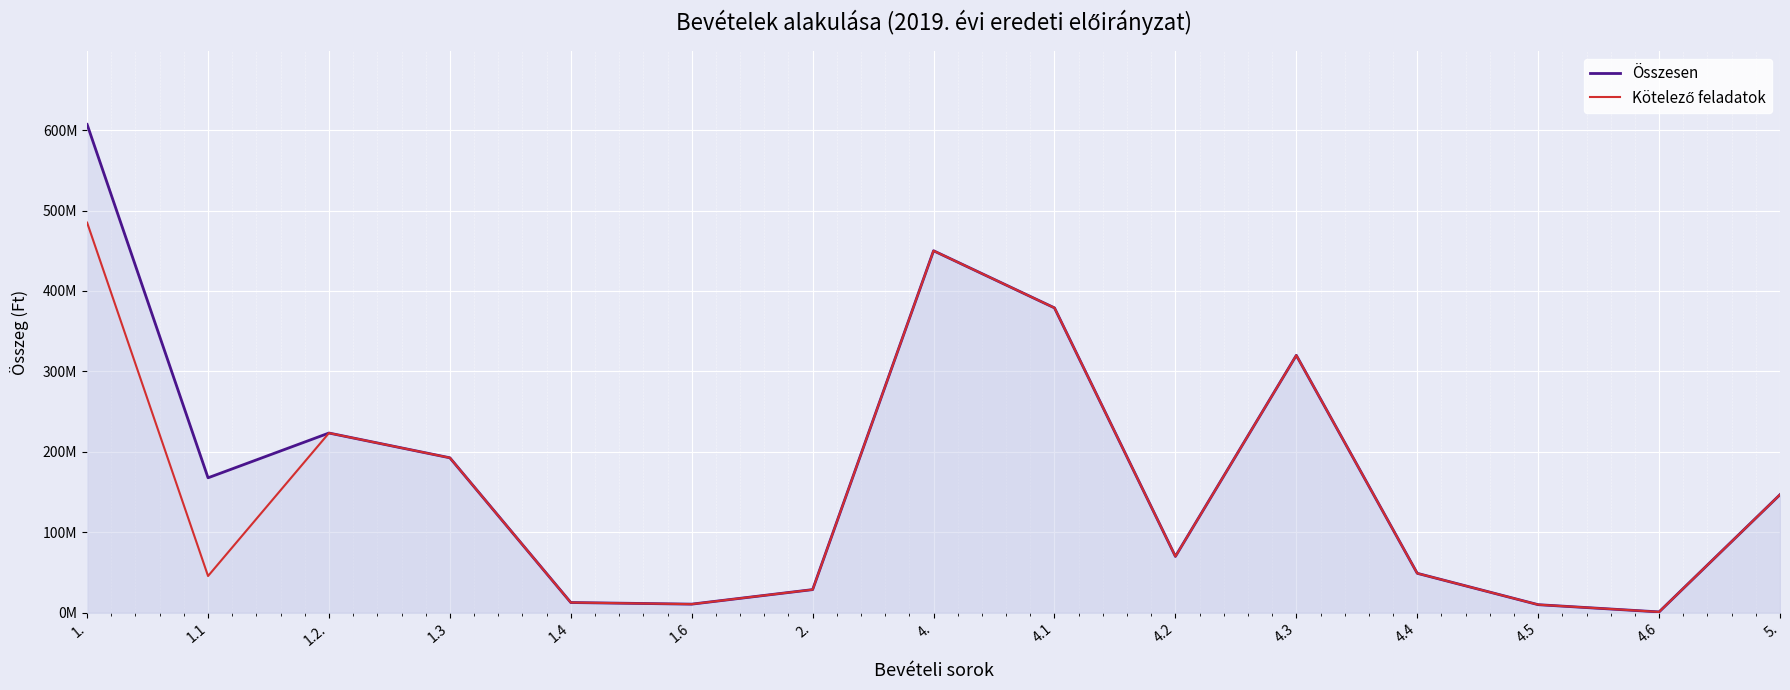

Reading left to right, transcribe all the data shown in this chart.

Összesen: 1.=607059224	1.1=167726692	1.2.=223395283	1.3=192600919	1.4=12672330	1.6=10664000	2.=28745115	4.=450000000	4.1=379000000	4.2=70000000	4.3=320000000	4.4=49000000	4.5=10000000	4.6=1000000	5.=146791528
Kötelező feladatok: 1.=484956424	1.1=45623892	1.2.=223395283	1.3=192600919	1.4=12672330	1.6=10664000	2.=28745115	4.=450000000	4.1=379000000	4.2=70000000	4.3=320000000	4.4=49000000	4.5=10000000	4.6=1000000	5.=146791528